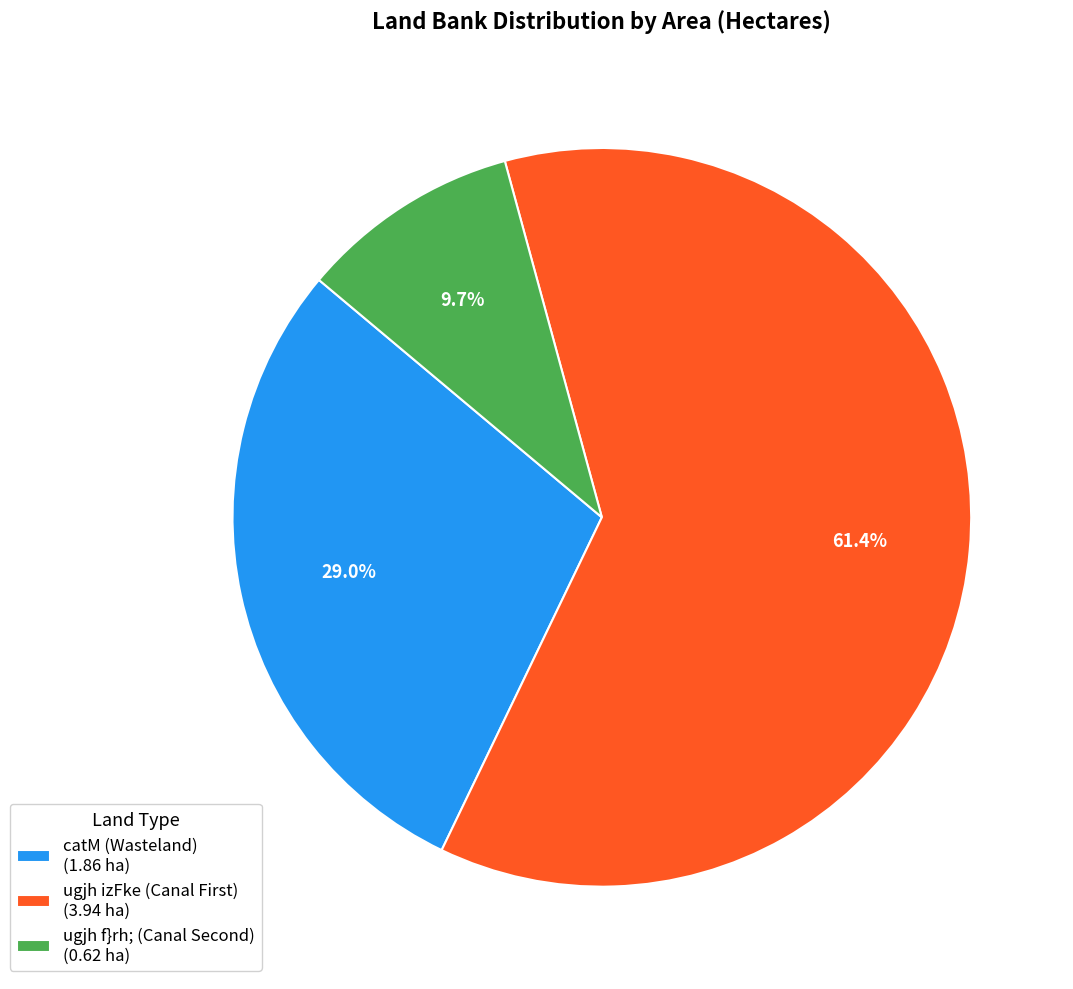

How many segments does this pie chart have?

3